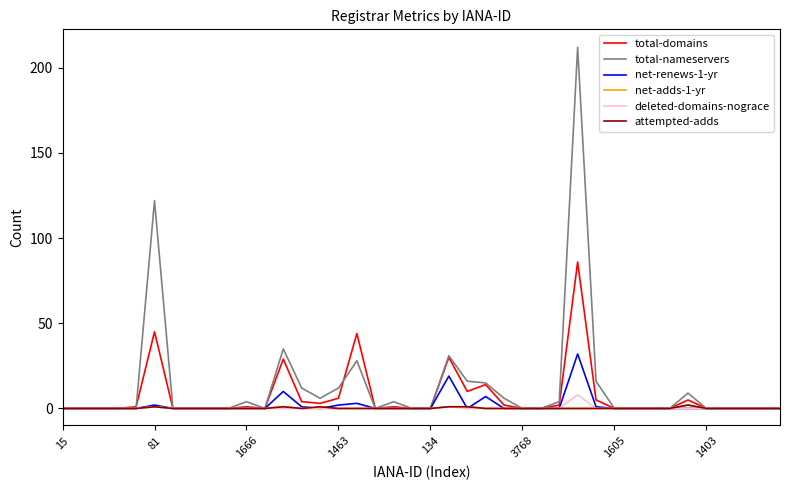

Which series has the largest range (max minus min)?

total-nameservers